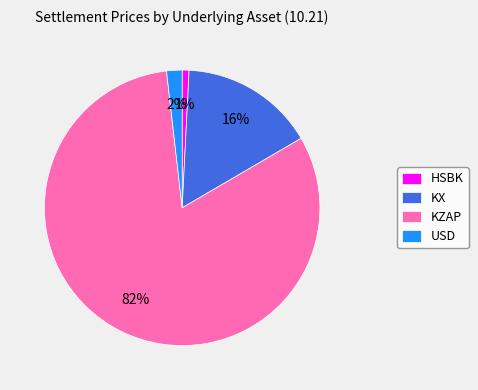

Is it true that USD is 2% of the pie?

True